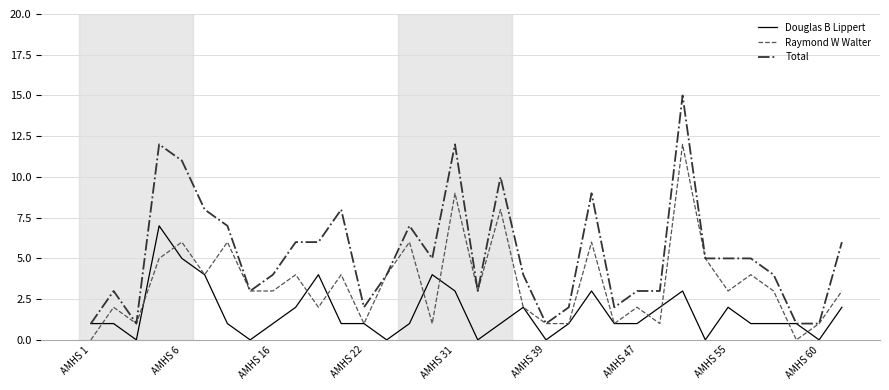

Rank the series by their average value, from highest to lowest.

Total, Raymond W Walter, Douglas B Lippert